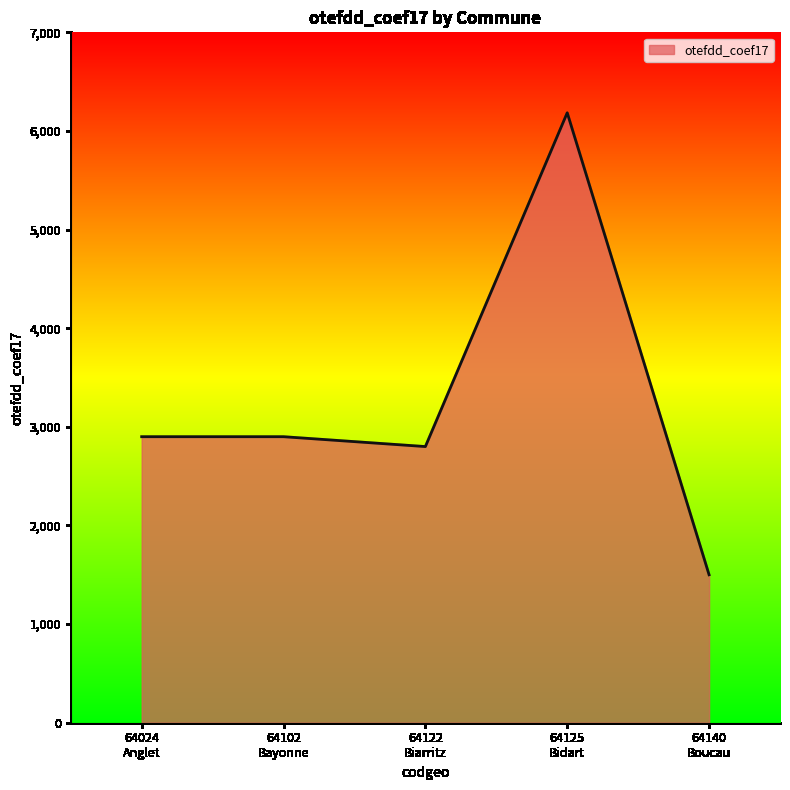

What is the smallest value displayed?

1500